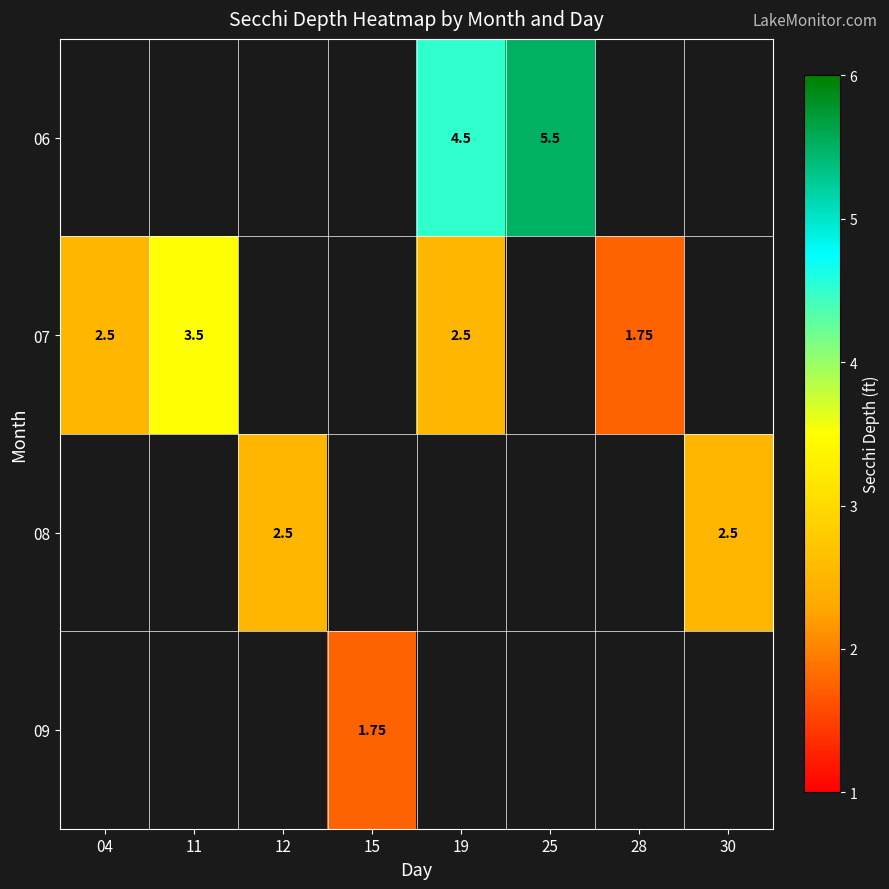

What is the greatest value displayed?

5.5